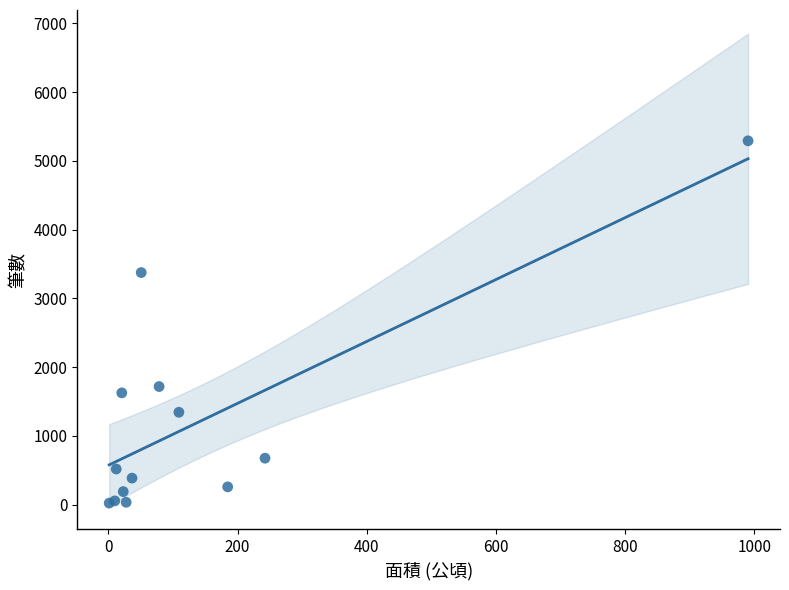

What Y value in the scatter plot is closest to 2658?

3377